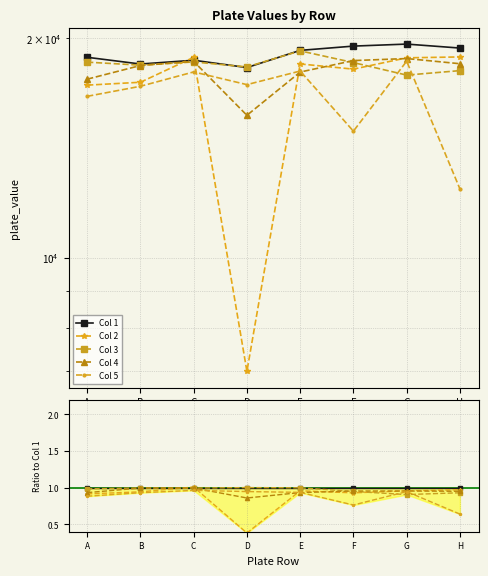

Does the chart display data point markers on the line(s)?

Yes